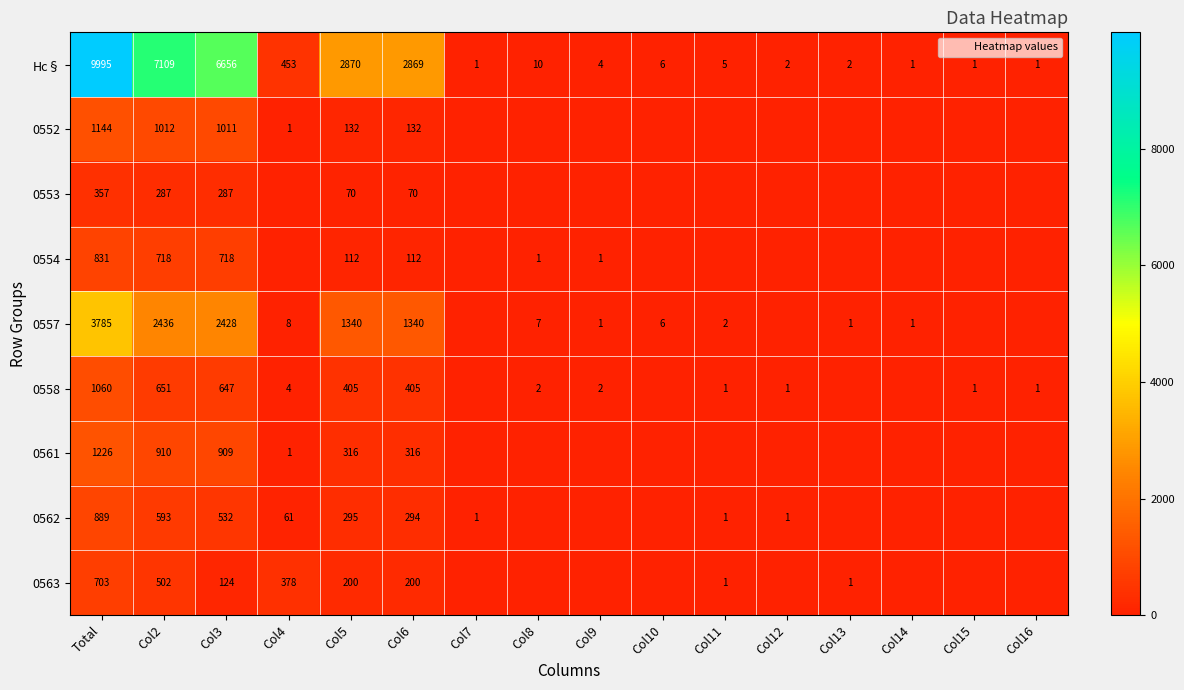

At which category is the sum across all series the highest?

Total